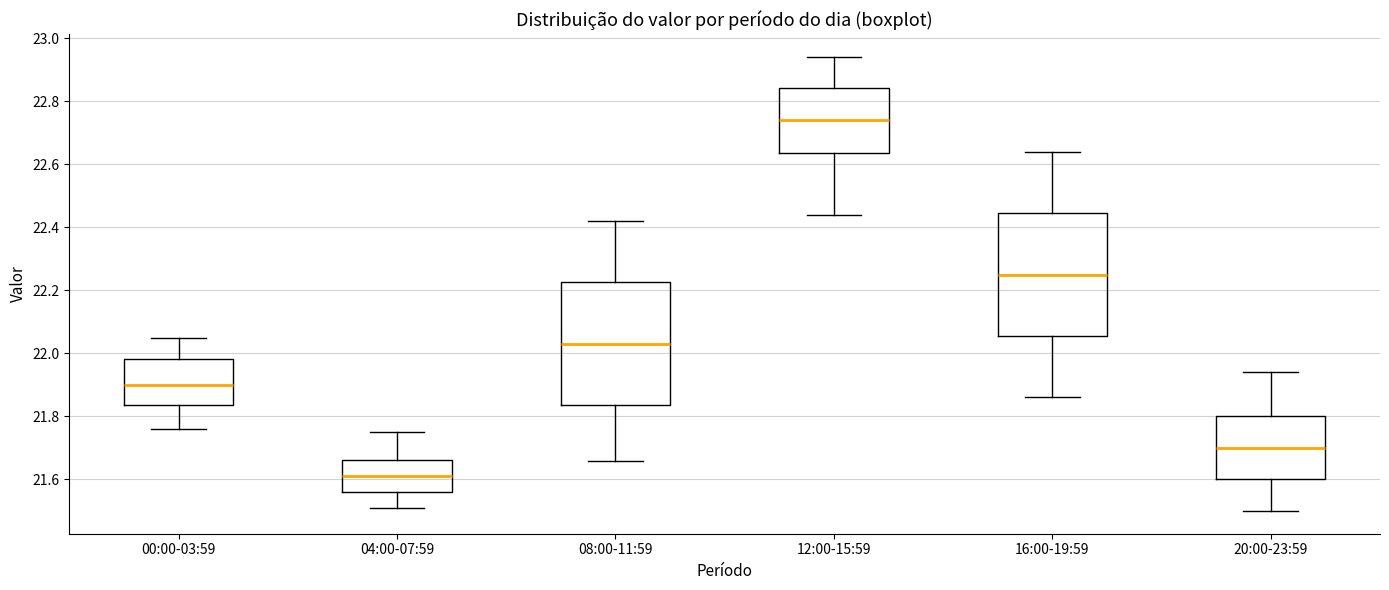

Where is the lower edge of the box for 08:00-11:59 on the y-axis? The values are not printed on the chart, so give them approximately, as read against the axis.

21.84